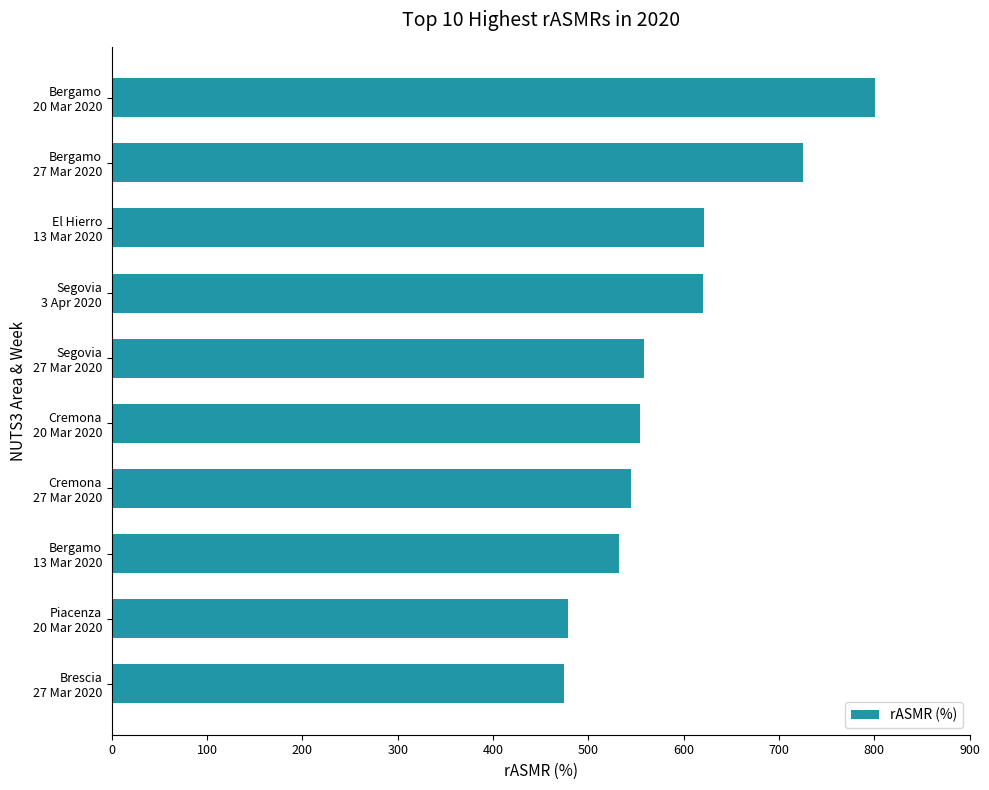

How many categories are shown in the chart?

10